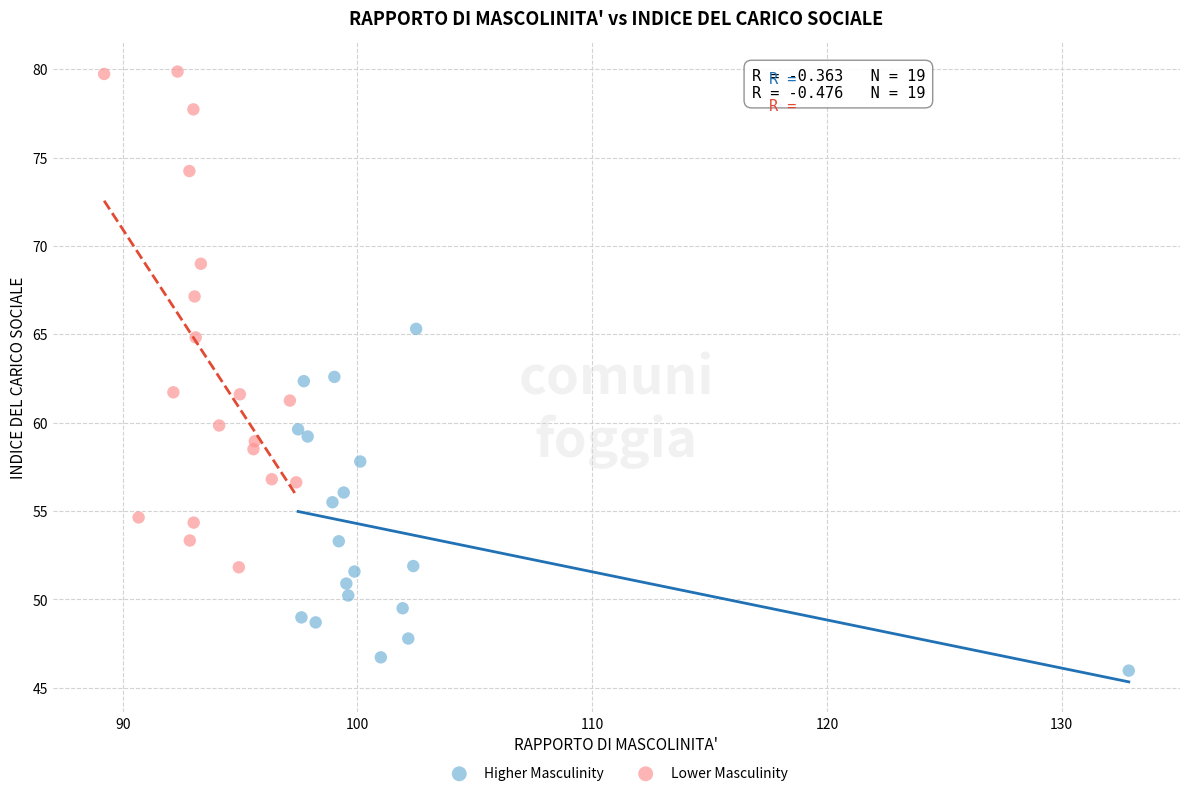

Which series reaches the minimum Y coordinate?

Higher Masculinity